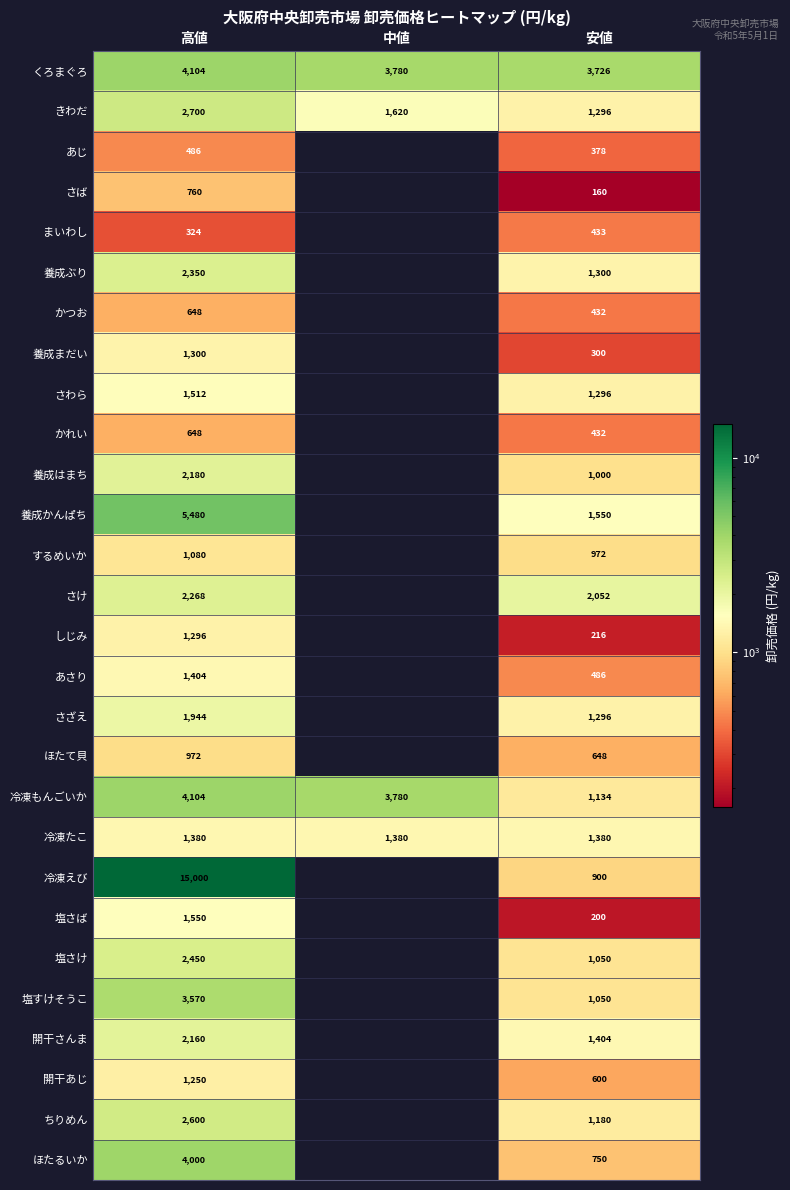

The value of 冷凍もんごいか at 安値 is 1134. True or false?

True